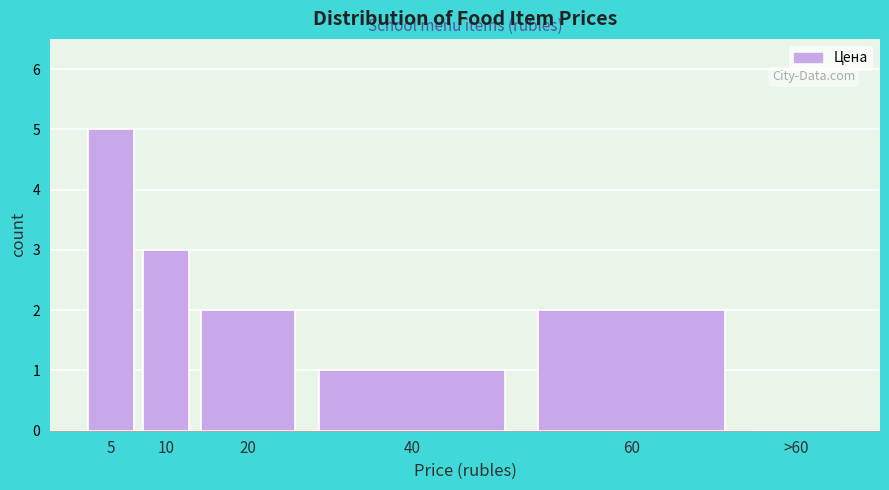

Reading right to left, what are all the values shown in this chart?

>60=0	60=2	40=1	20=2	10=3	5=5